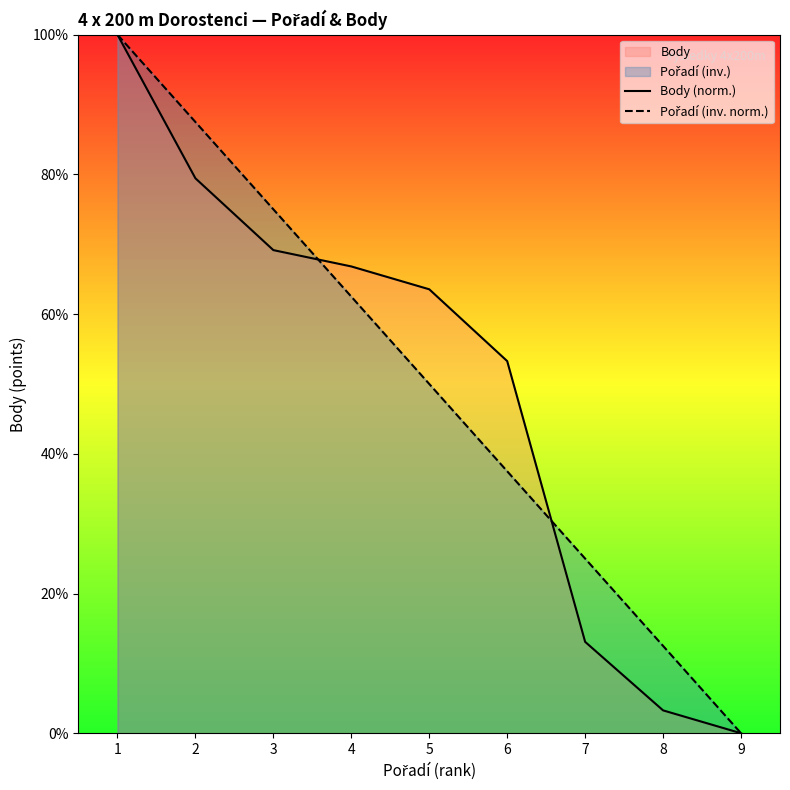

True or false: Pořadí (inv. norm.) has a value of 25.0 at 7.

True